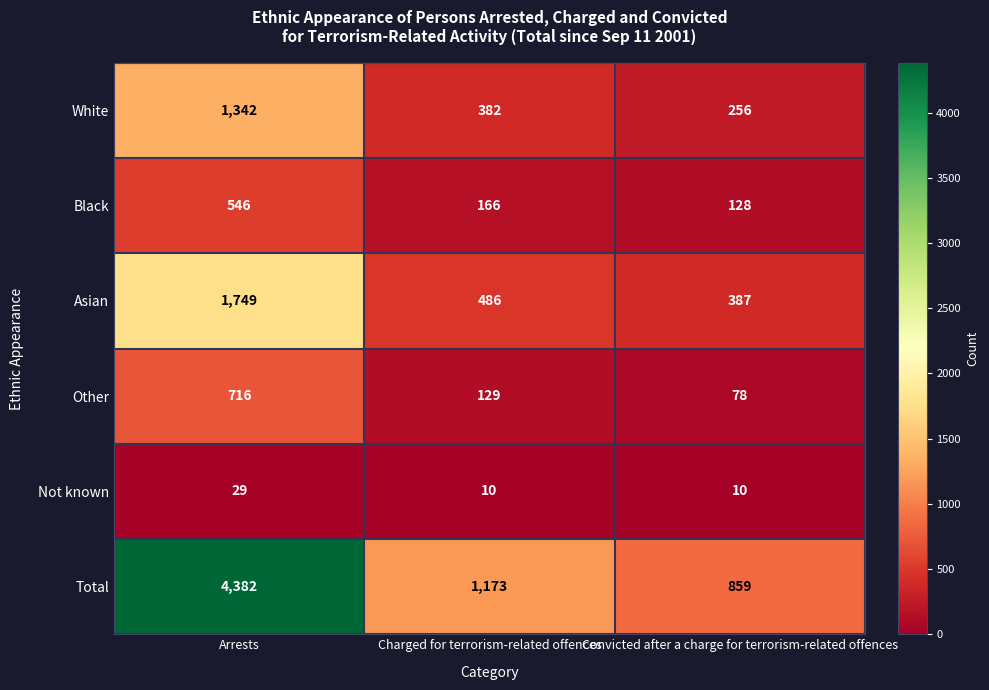

Rank the series by their maximum value, from lowest to highest.

Not known, Black, Other, White, Asian, Total